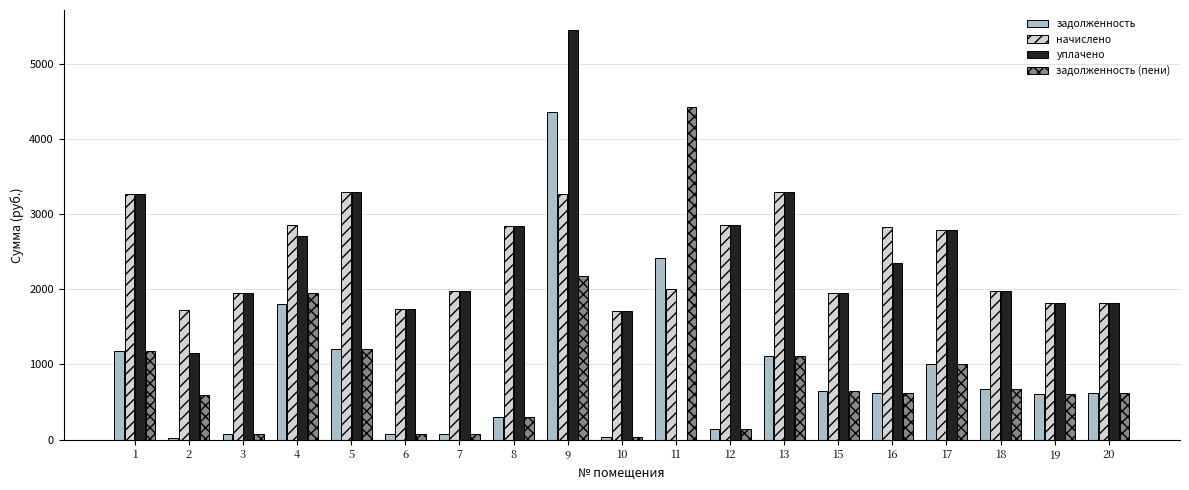

What is the sum of the задолженность values at 15 and 1?

1823.9